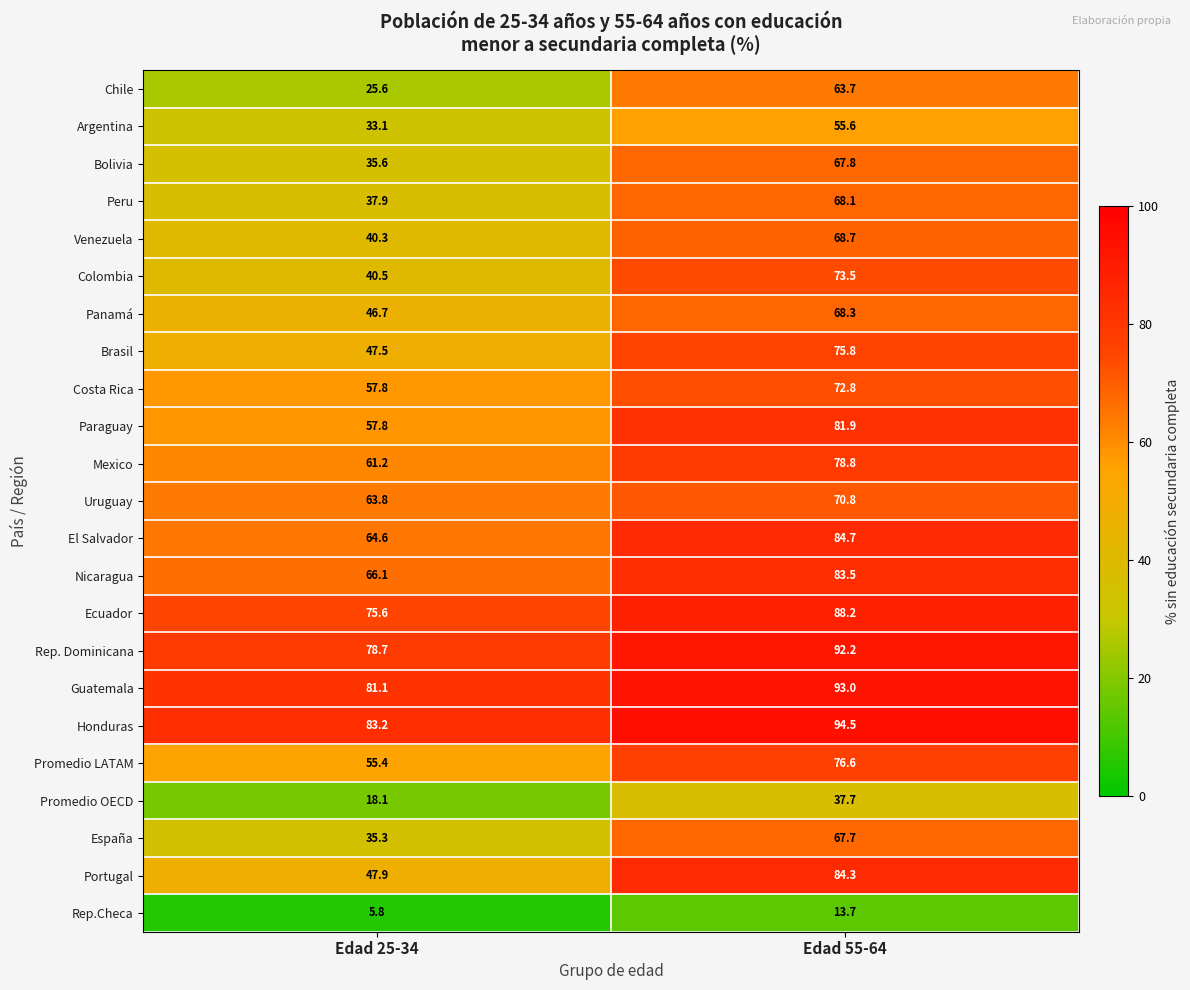

At which category is the sum across all series the highest?

Edad 55-64